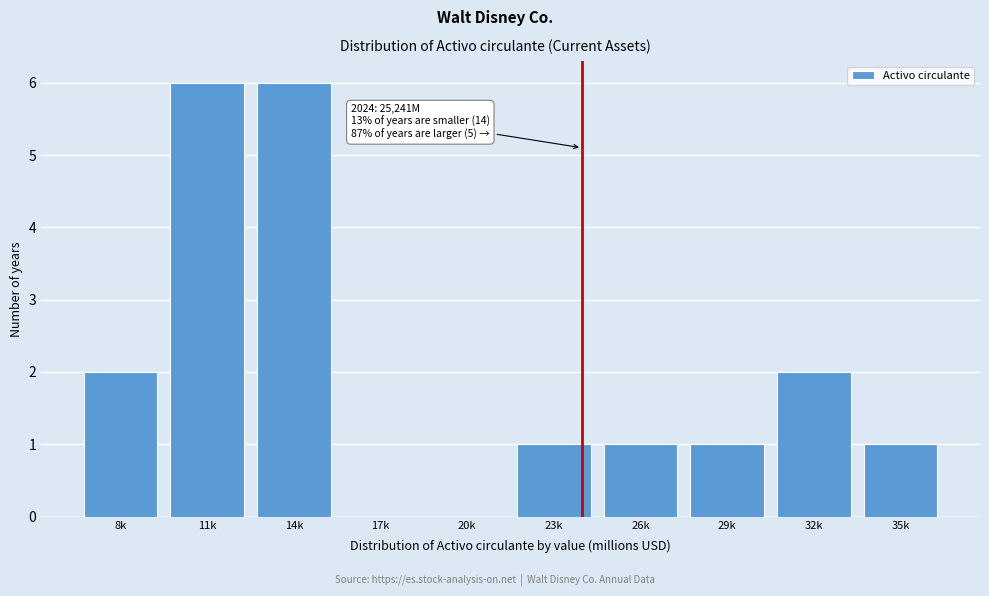

Reading right to left, transcribe all the data shown in this chart.

35k=1	32k=2	29k=1	26k=1	23k=1	20k=0	17k=0	14k=6	11k=6	8k=2